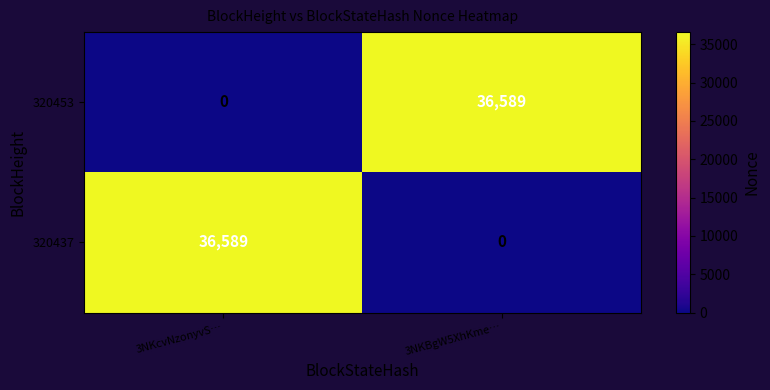

How many data points does each series have?

2